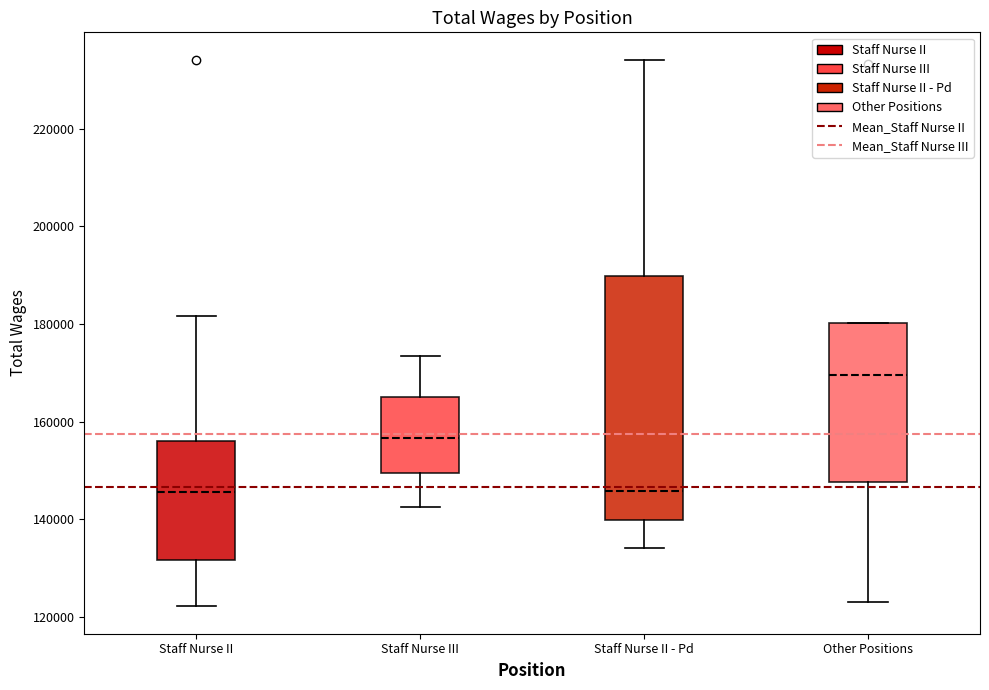

Reading left to right, transcribe this box plot: for each box, give where its median line is, the range the box spans, and where its two whiskers end, as read against the y-axis. The values are not printed on the chart, so give them approximately, as read against the axis.

Staff Nurse II: median 146000, box 132000 to 156000, whiskers 122000 to 182000
Staff Nurse III: median 156000, box 150000 to 164000, whiskers 142000 to 174000
Staff Nurse II - Pd: median 146000, box 140000 to 190000, whiskers 134000 to 234000
Other Positions: median 170000, box 148000 to 180000, whiskers 124000 to 180000